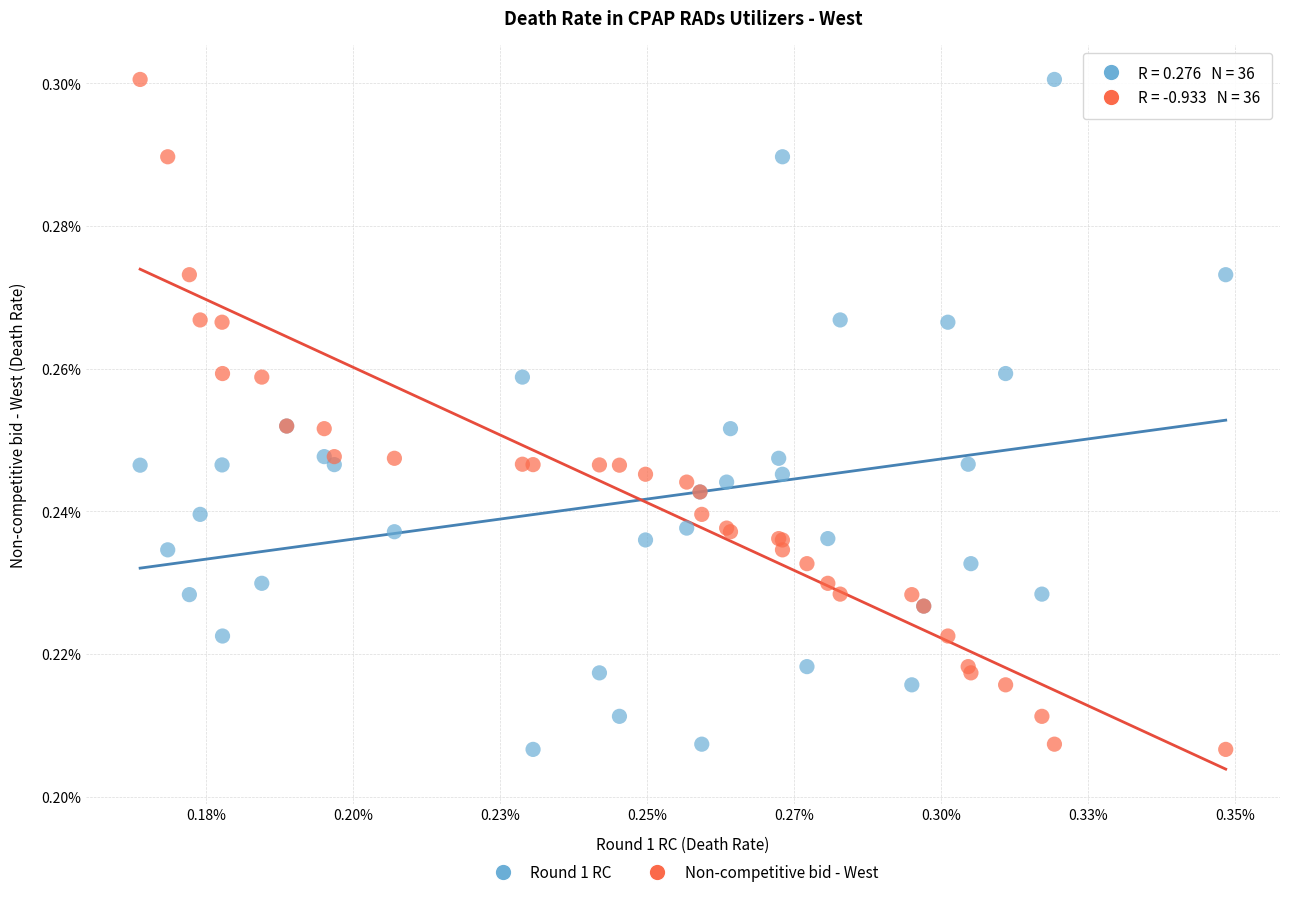

What are all the series names shown in the legend?

Round 1 RC, Non-competitive bid - West